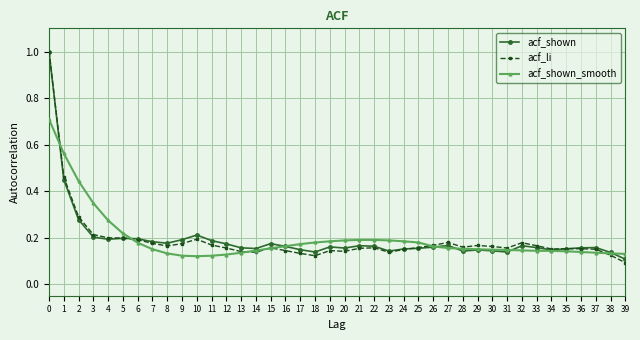

Where is acf_li nearest to the value 0?

39